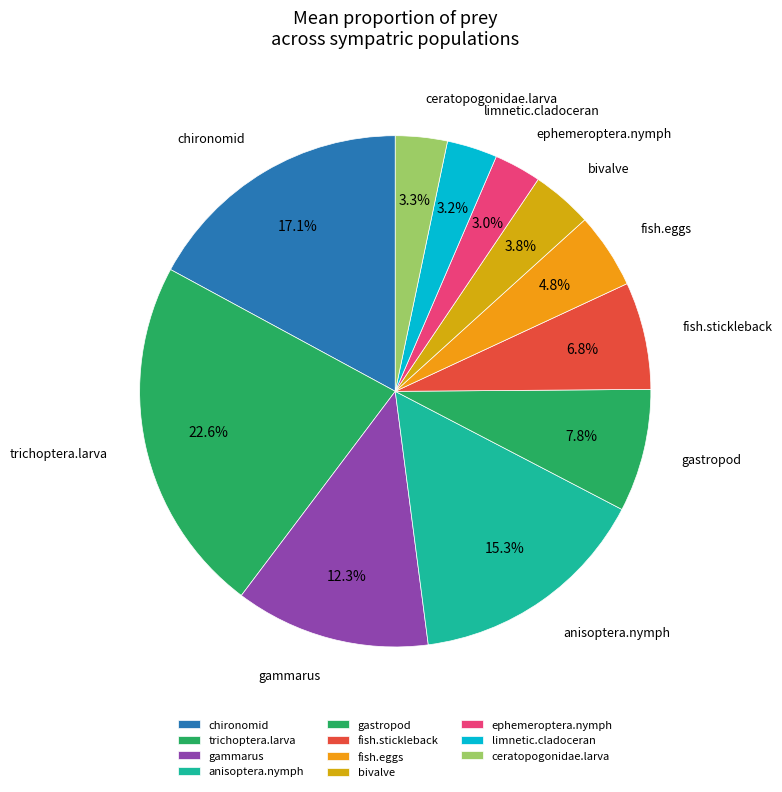

What percentage is the fish.eggs slice, to the nearest percent?

5%